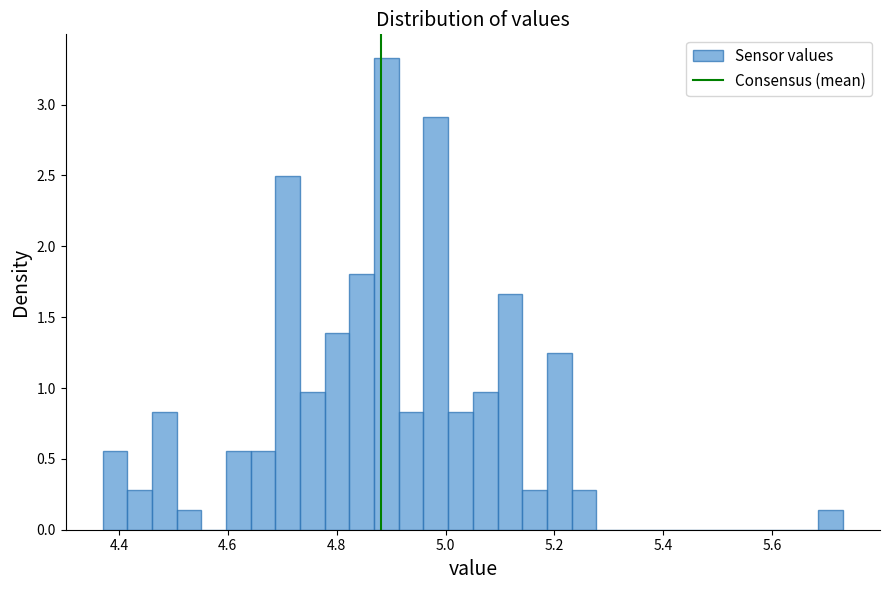

Read against the x-axis, roughly where is the centre of the tallest bar?

4.90